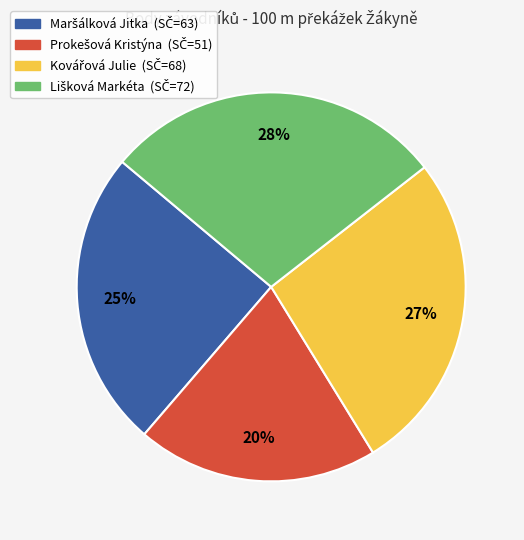

To the nearest percent, what is the average slice percentage?

25%